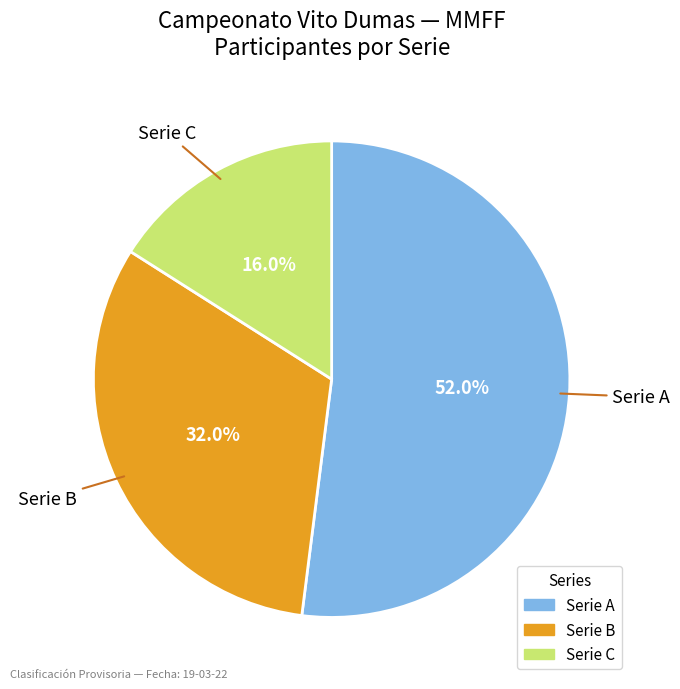

True or false: Serie B accounts for 32% of the total.

True